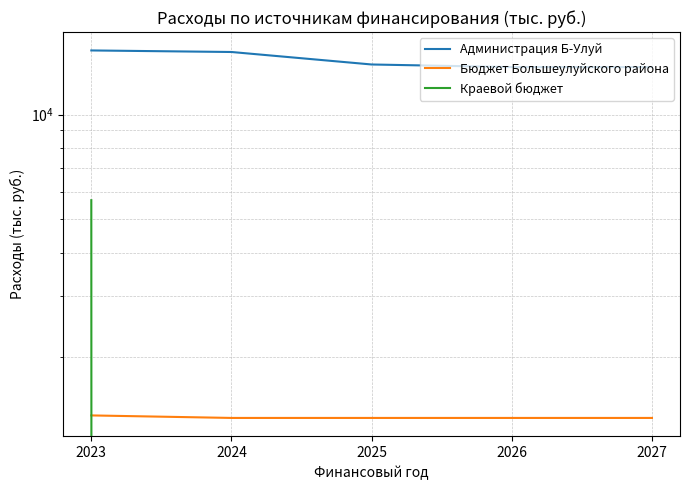

What is the approximate value of Бюджет Большеулуйского района at 2024?

1332.5